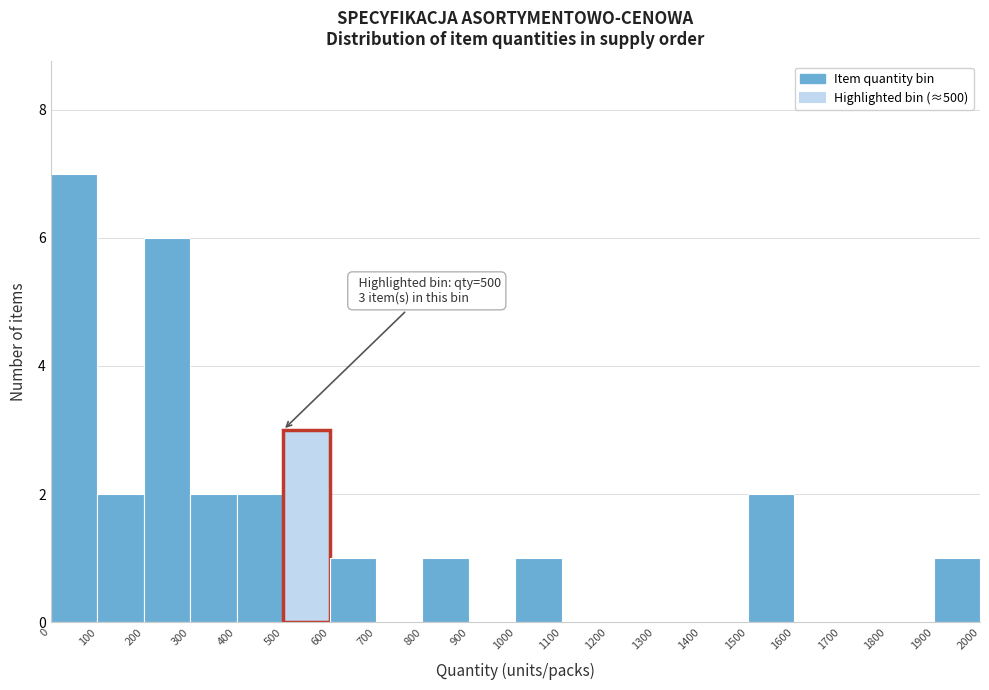

Over which range of the x-axis is the bar tallest?

0 to 100